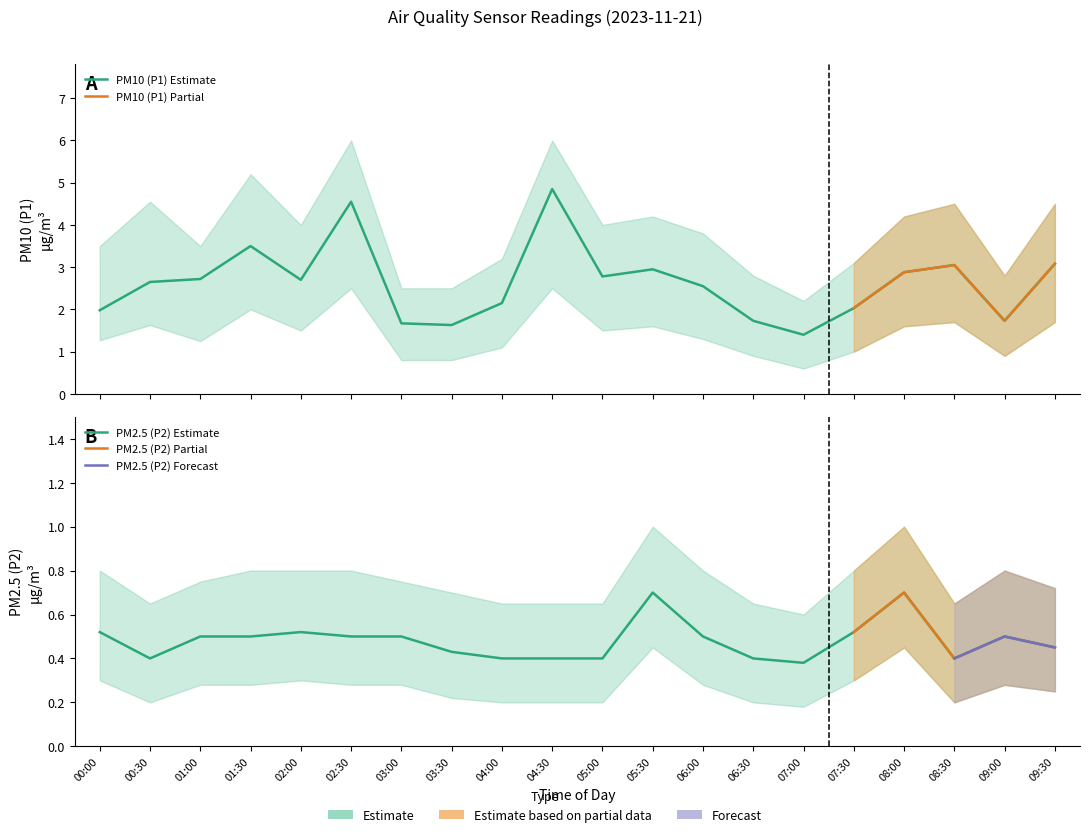

What is the difference between the P1_lower values at 00:00 and 02:30?

1.2